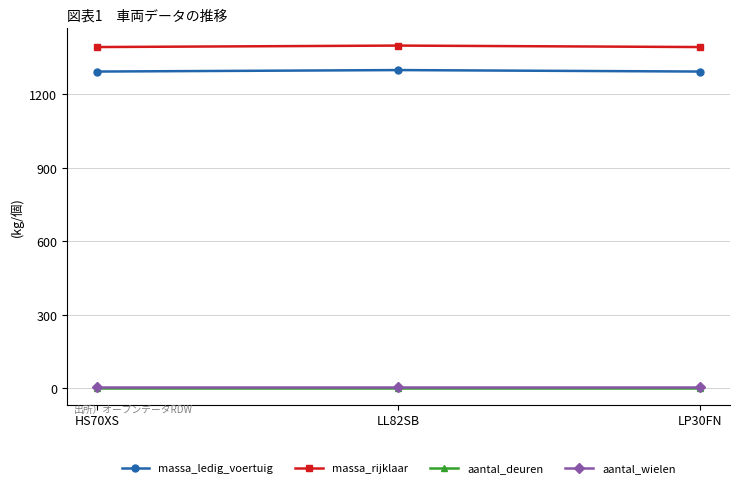

True or false: massa_ledig_voertuig has a value of 1293 at LP30FN.

True